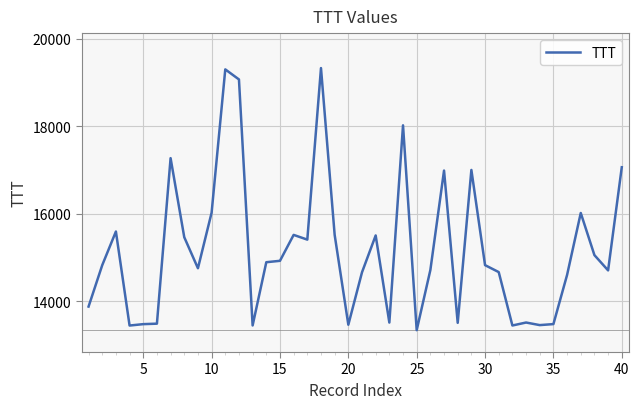

Count the number of categories in the chart.

40